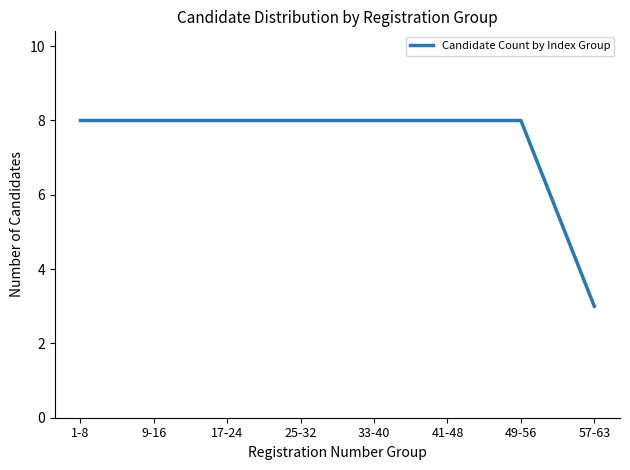

What is the minimum value shown in the chart?

3